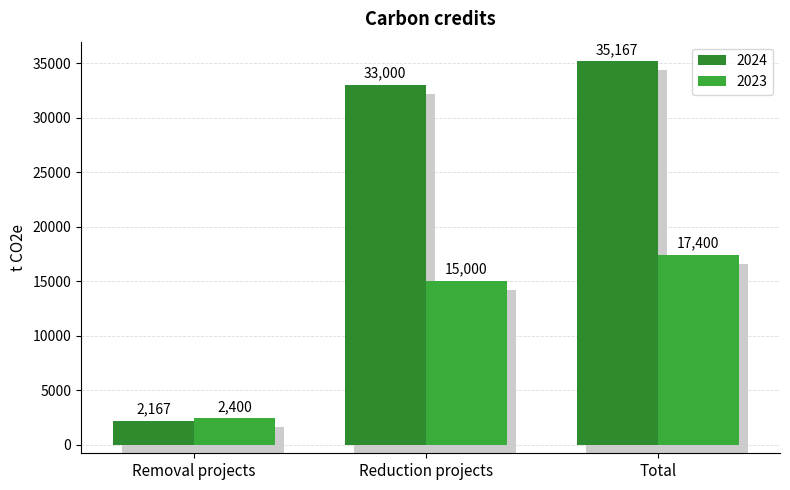

Reading left to right, list all the values displayed in this chart.

2024: Removal projects=2167	Reduction projects=33000	Total=35167
2023: Removal projects=2400	Reduction projects=15000	Total=17400